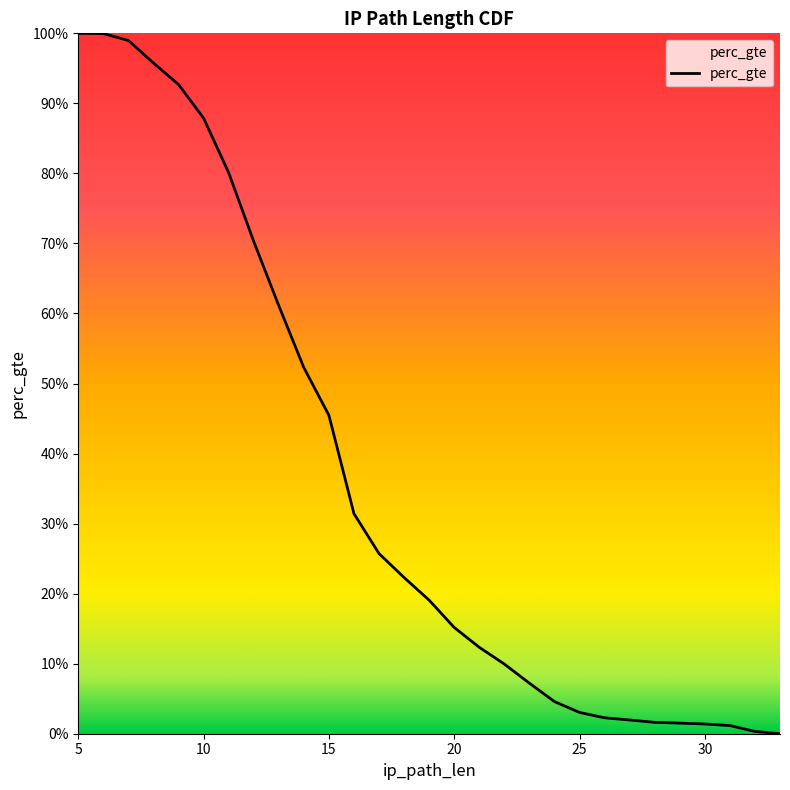

Does the chart display data point markers on the line(s)?

No